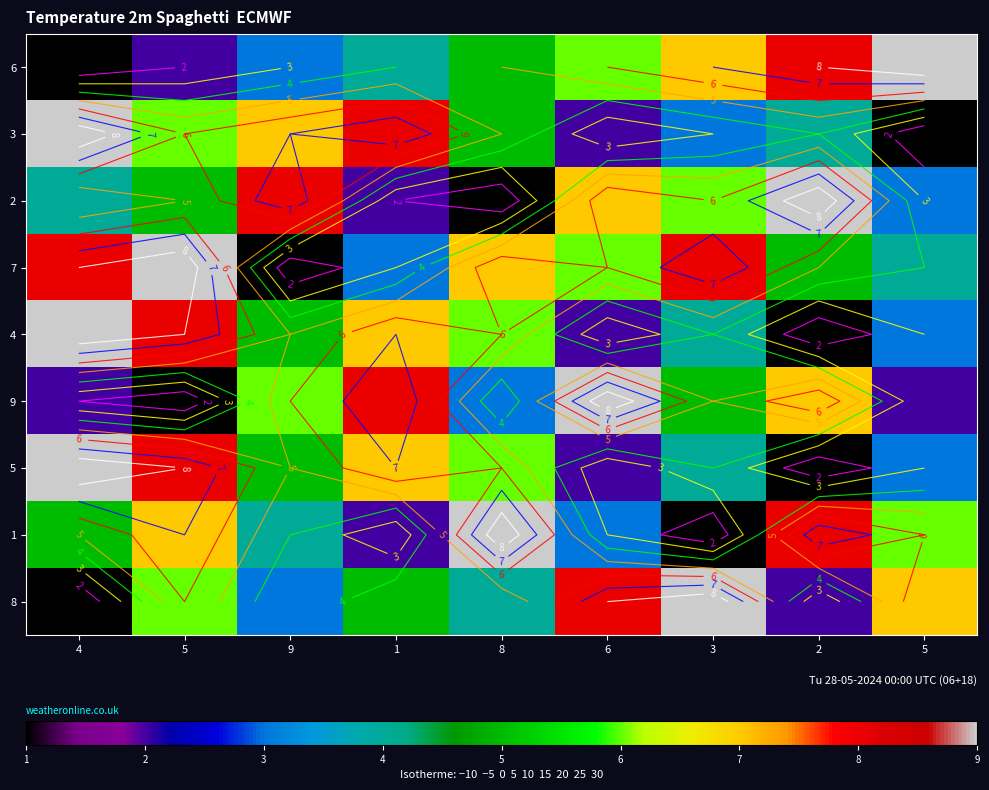

Is the value of 6 at 5 greater than the value of 5 at 1?

No